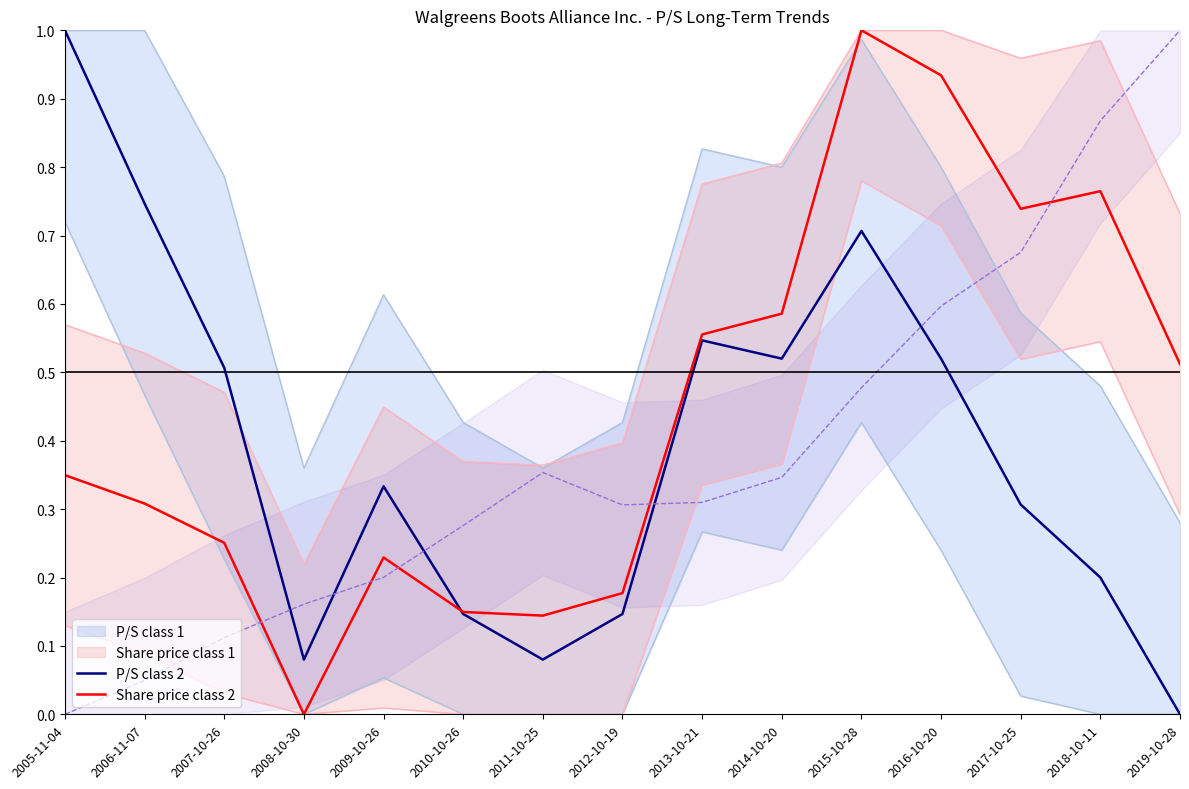

Where do P/S and Sales per share first cross each other?

2007-10-26 and 2008-10-30